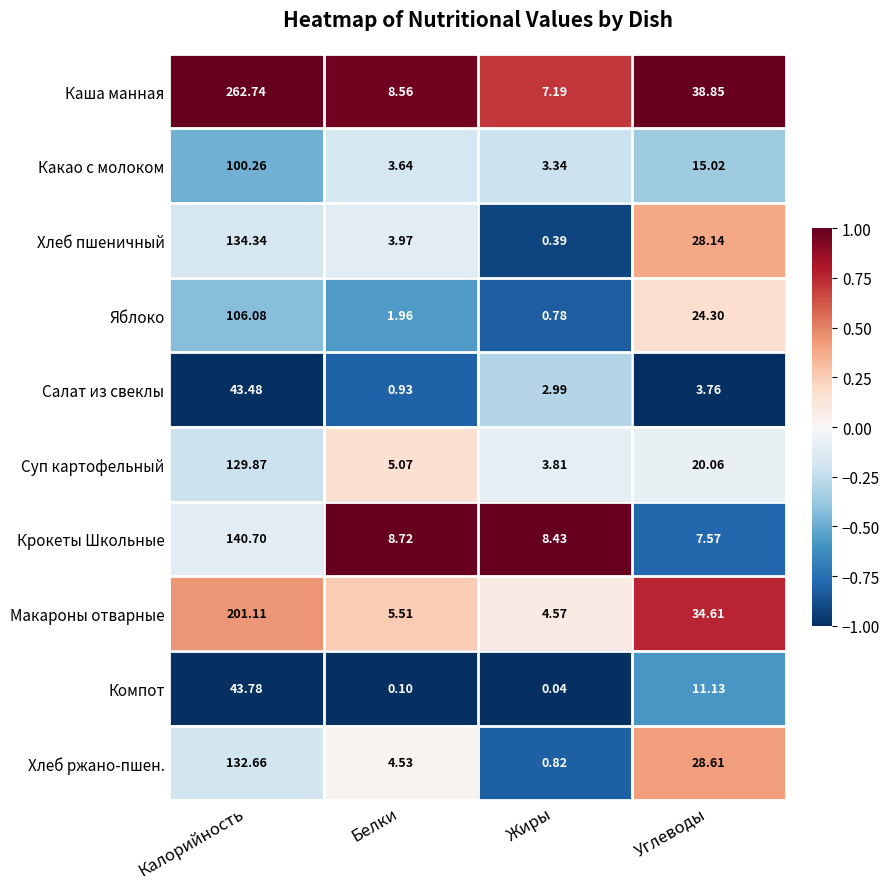

Which series has the largest total across all categories?

Каша манная